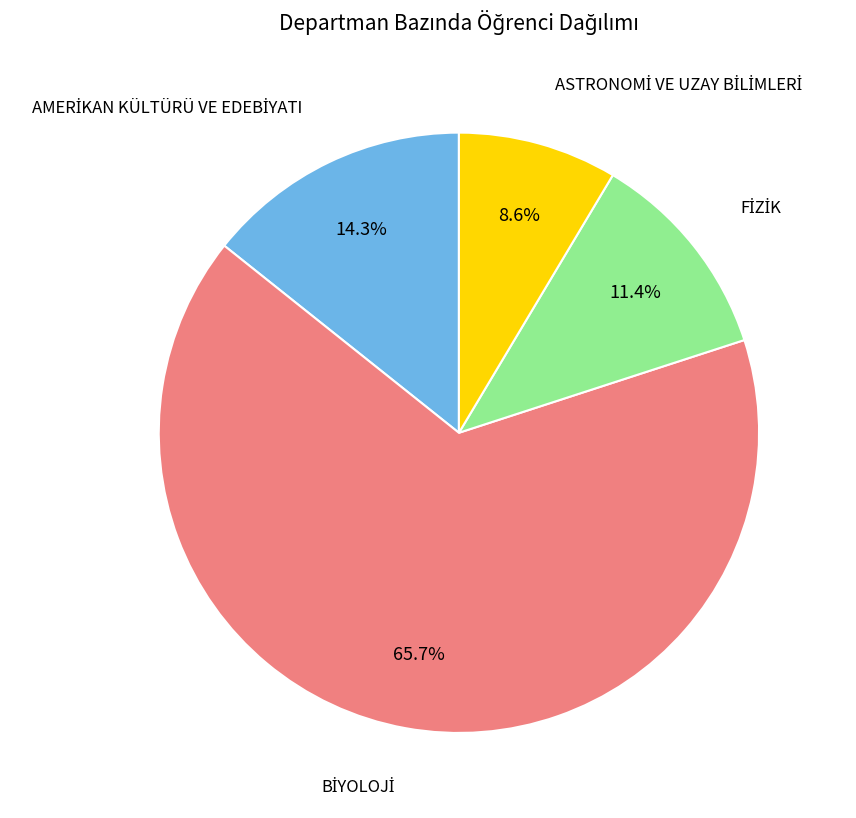

True or false: ASTRONOMİ VE UZAY BİLİMLERİ accounts for 18% of the total.

False